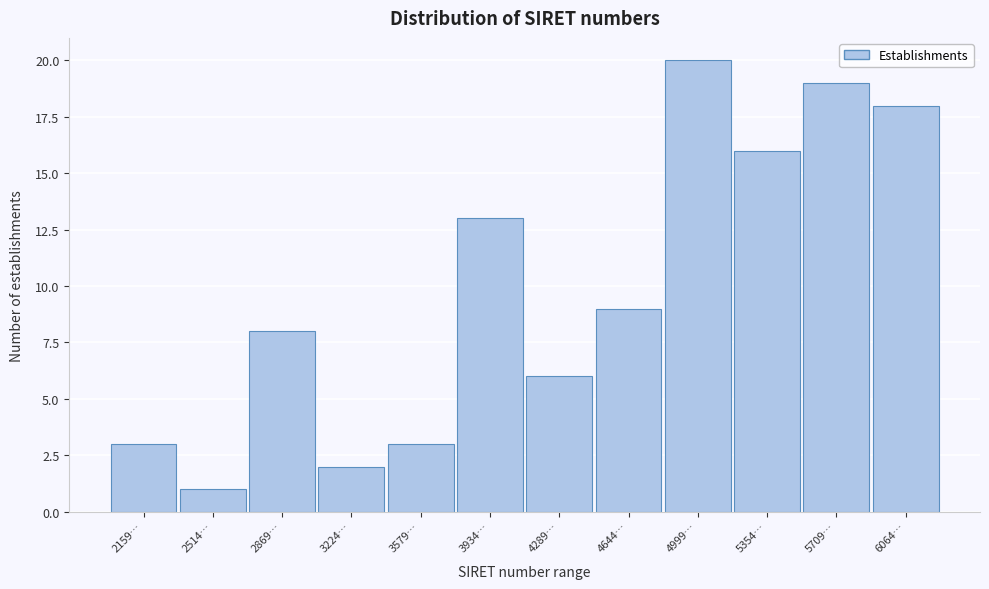

Reading left to right, extract all data points from this chart.

2159…=3	2514…=1	2869…=8	3224…=2	3579…=3	3934…=13	4289…=6	4644…=9	4999…=20	5354…=16	5709…=19	6064…=18